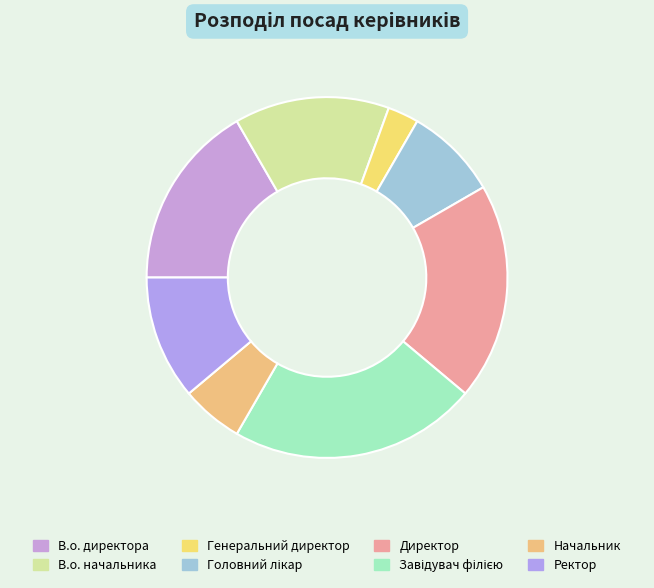

The Ректор slice represents 11% of the pie. True or false?

True